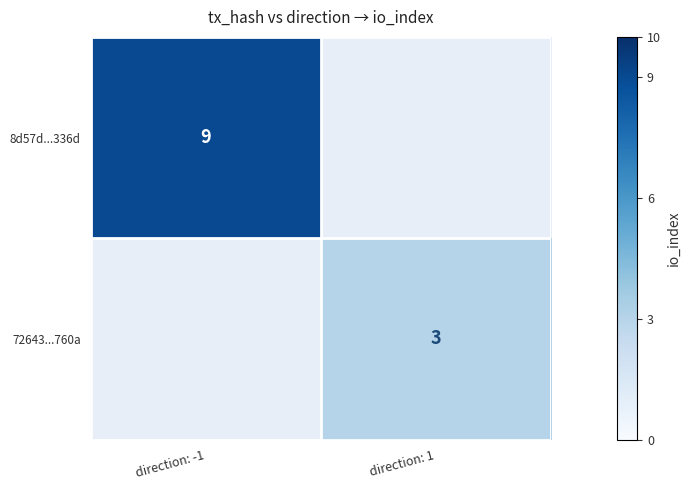

Is the value of 8d57d...336d at direction: -1 greater than the value of 72643...760a at direction: 1?

Yes